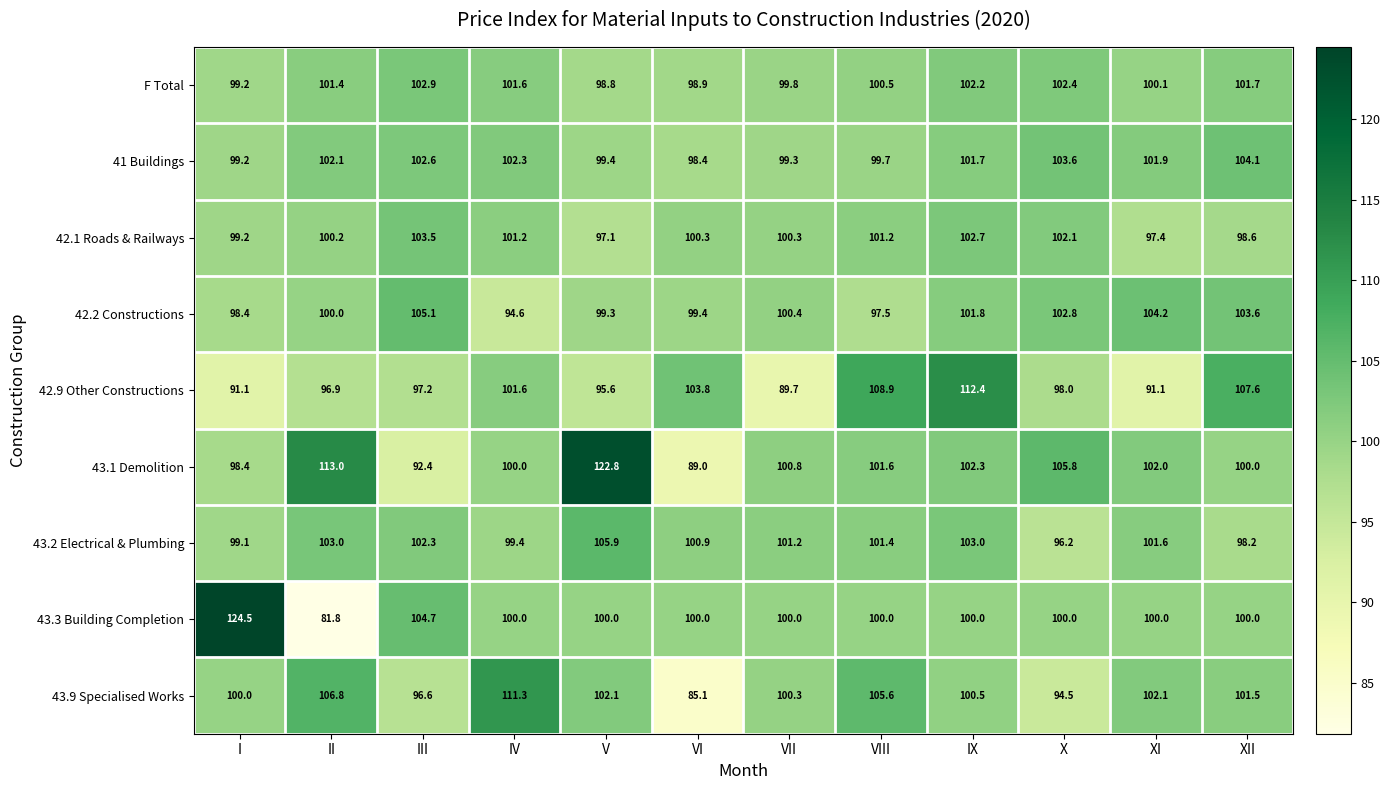

What is the difference between the highest and lowest values at II?

31.2